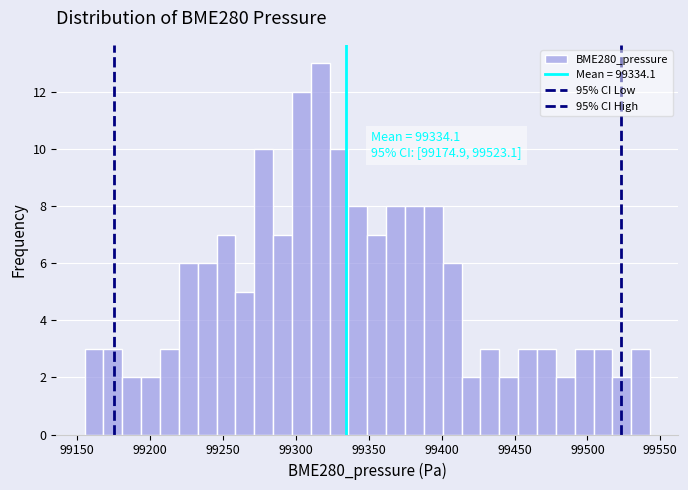

Read against the x-axis, roughly where is the centre of the tallest bar?

99315